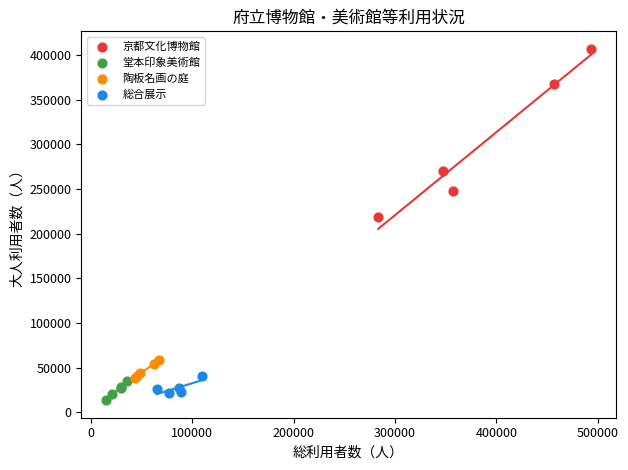

Which series has the largest Y range (max minus min)?

京都文化博物館